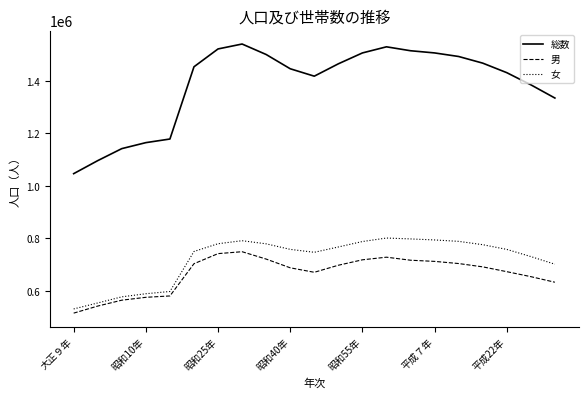

What is the difference between the maximum and minimum values in the 男 series?

233953